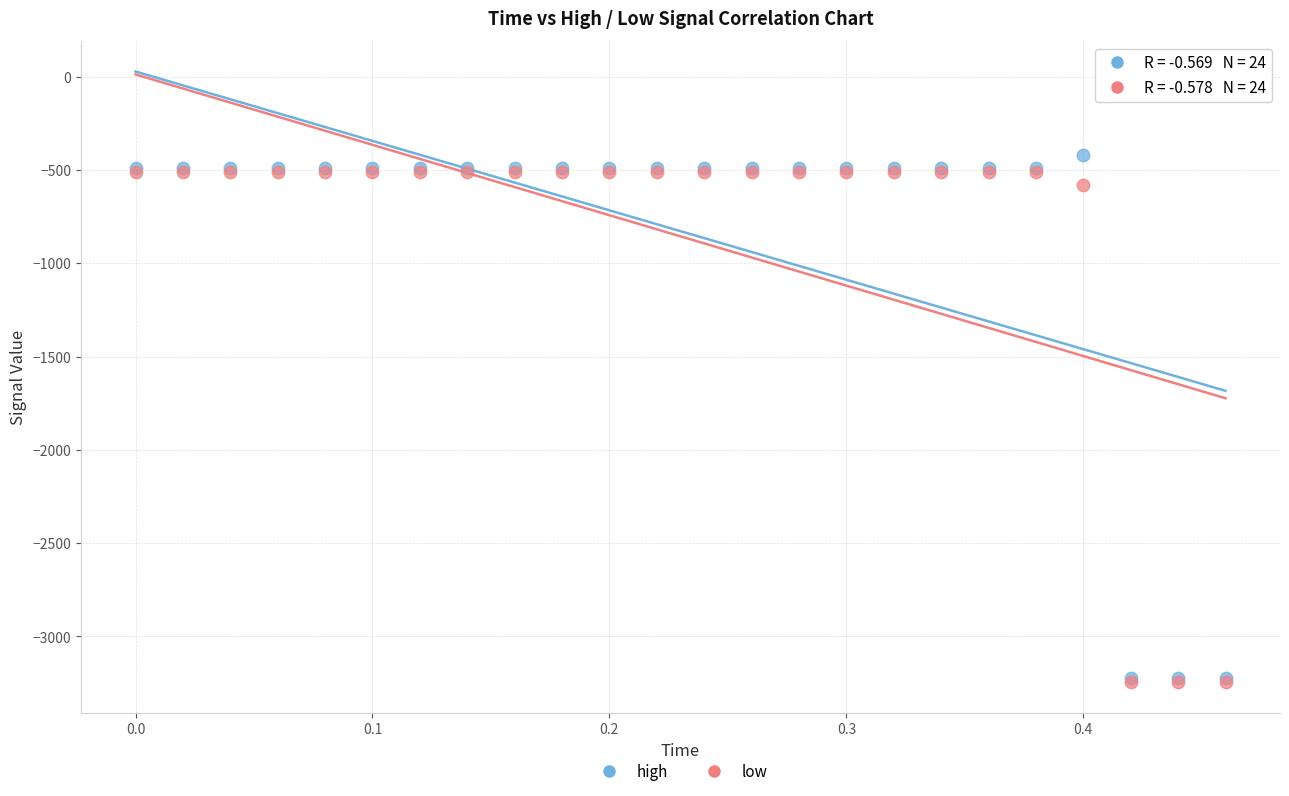

In the low series, what Y value is closest to -1878?

-582.1